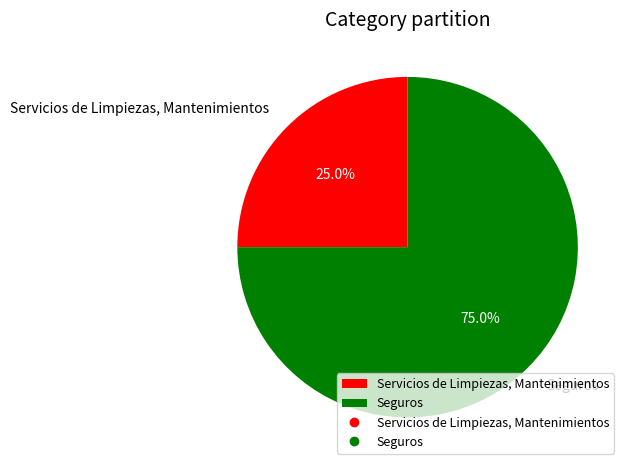

Combined, do Servicios de Limpiezas, Mantenimientos and Seguros account for over 50%?

Yes